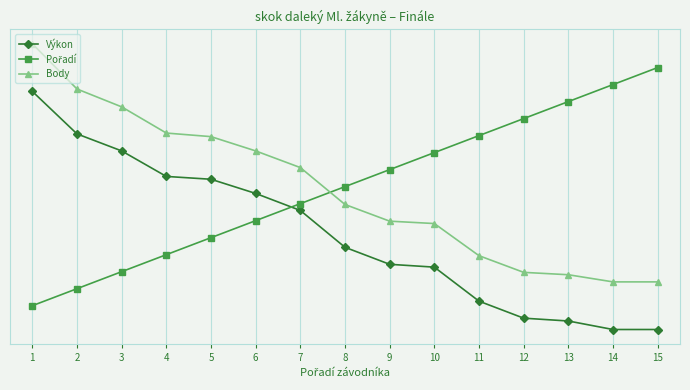

At how many categories does at least one series exceed 0?

15